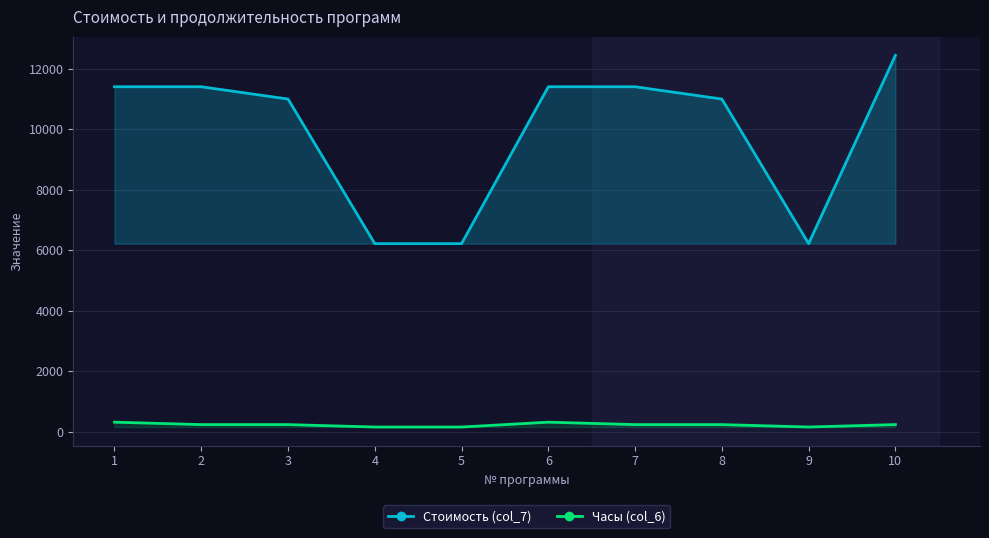

Which category has the lowest value in the Часы (col_6) series?

4